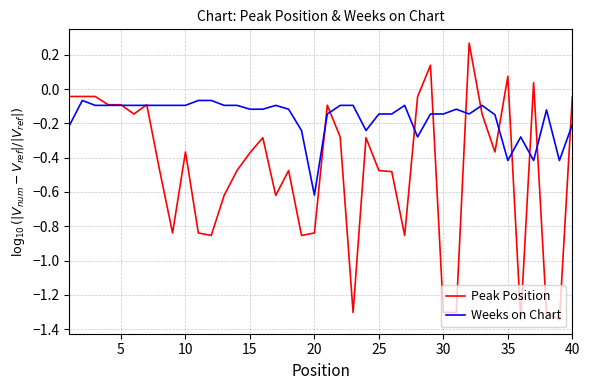

List the series in order of their overall mean, lowest first.

Peak Position, Weeks on Chart